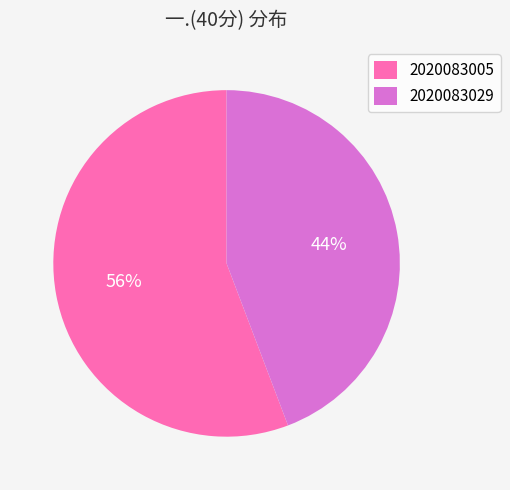

Rank the categories by value from lowest to highest.

2020083029, 2020083005